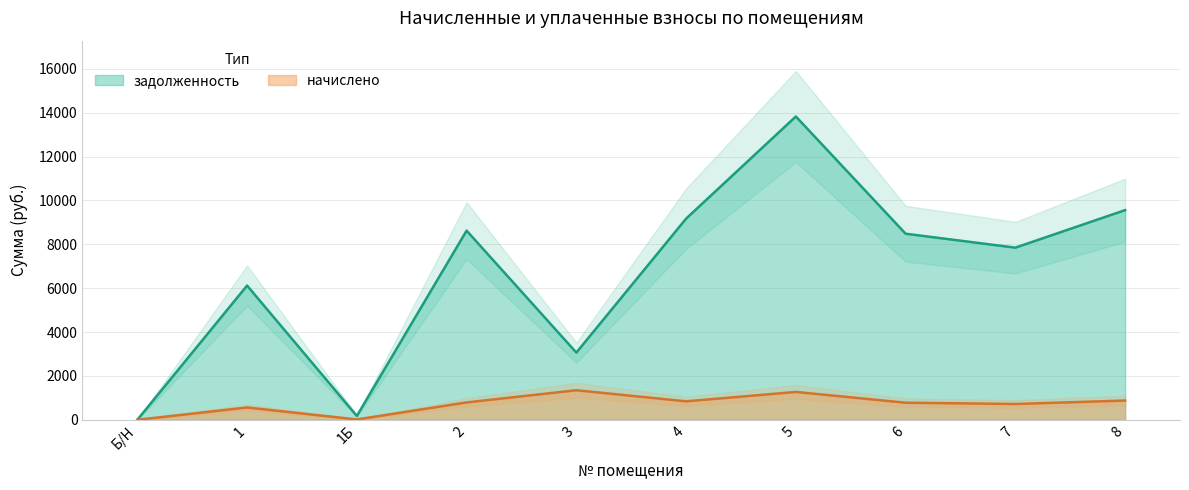

At which category does начислено reach its first local valley?

1Б